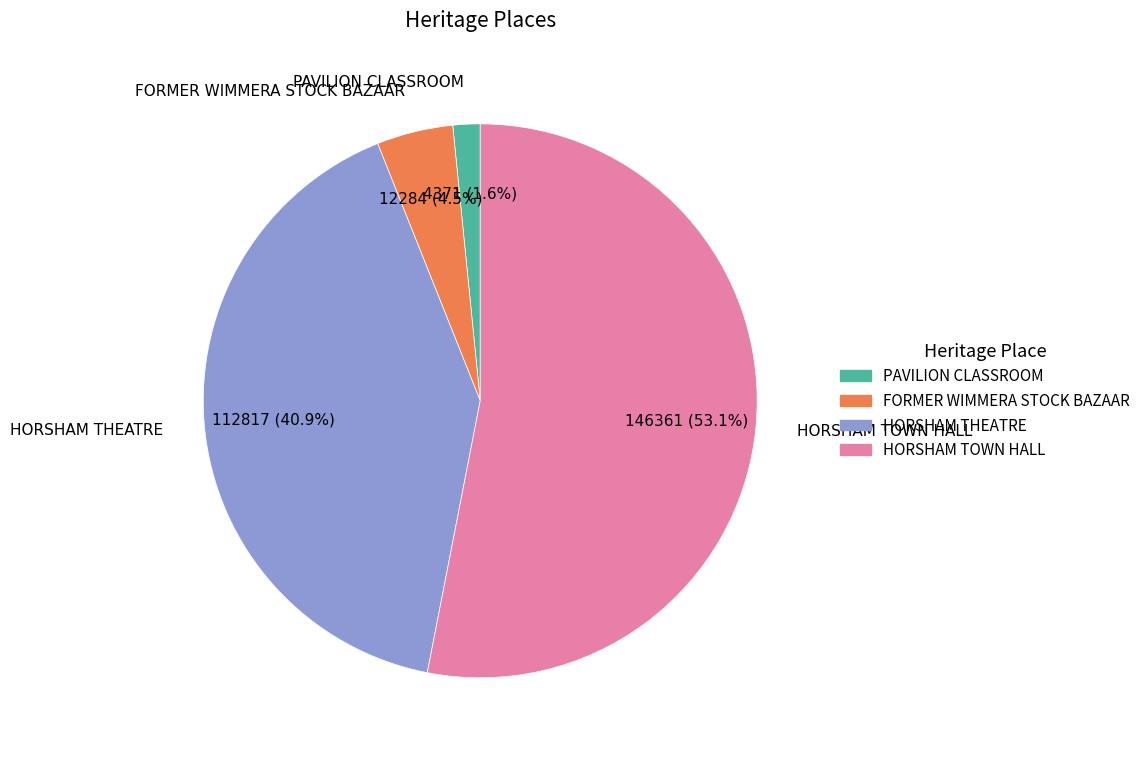

What percentage is the PAVILION CLASSROOM slice, to the nearest percent?

2%